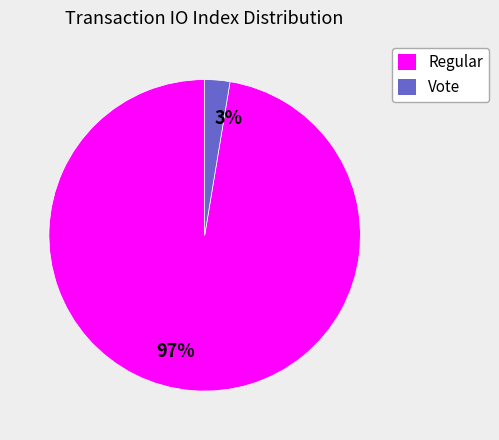

How many segments does this pie chart have?

2